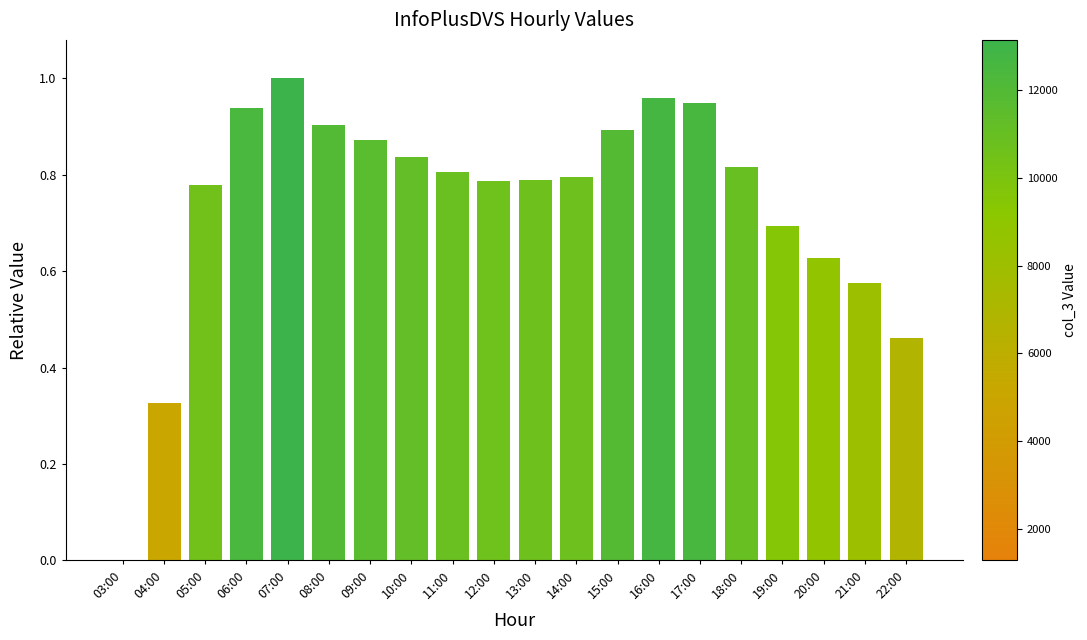

How many categories are shown in the chart?

20